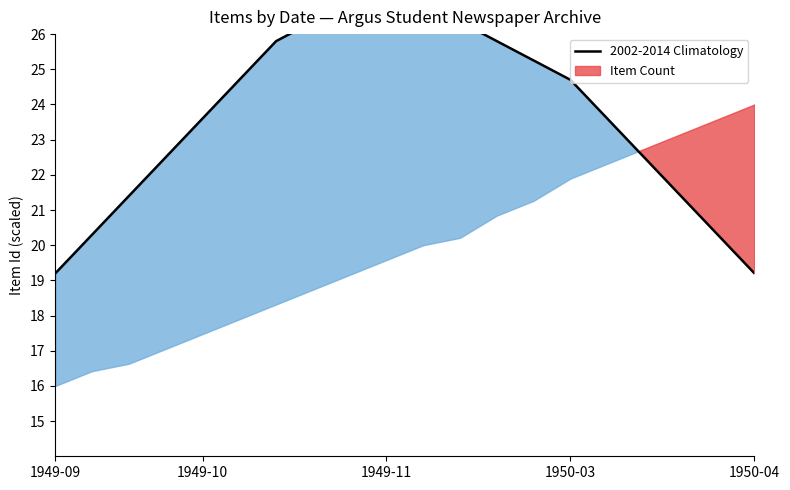

What is the ratio of the value at 1949-09 to the value at 1949-10?

0.9